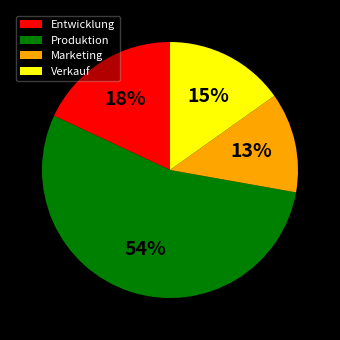

Does Marketing account for over 50% of the chart?

No